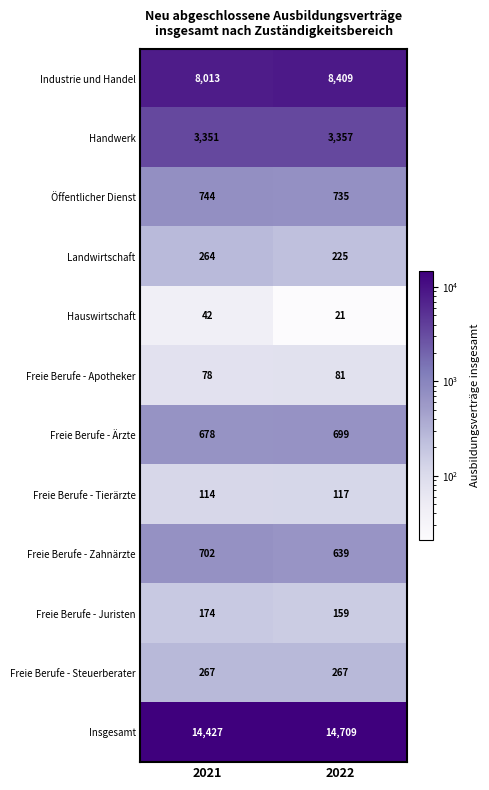

Is it true that Hauswirtschaft equals 30 at 2022?

False